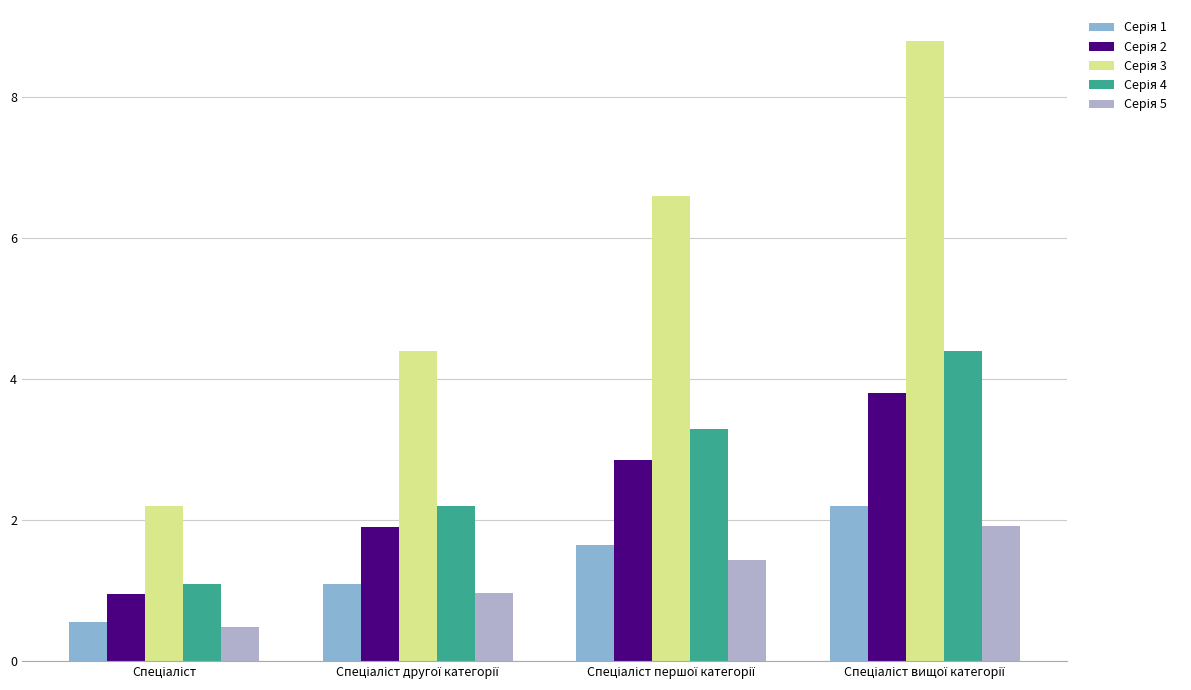

At which label does Серія 4 first exceed 3?

Спеціаліст першої категорії